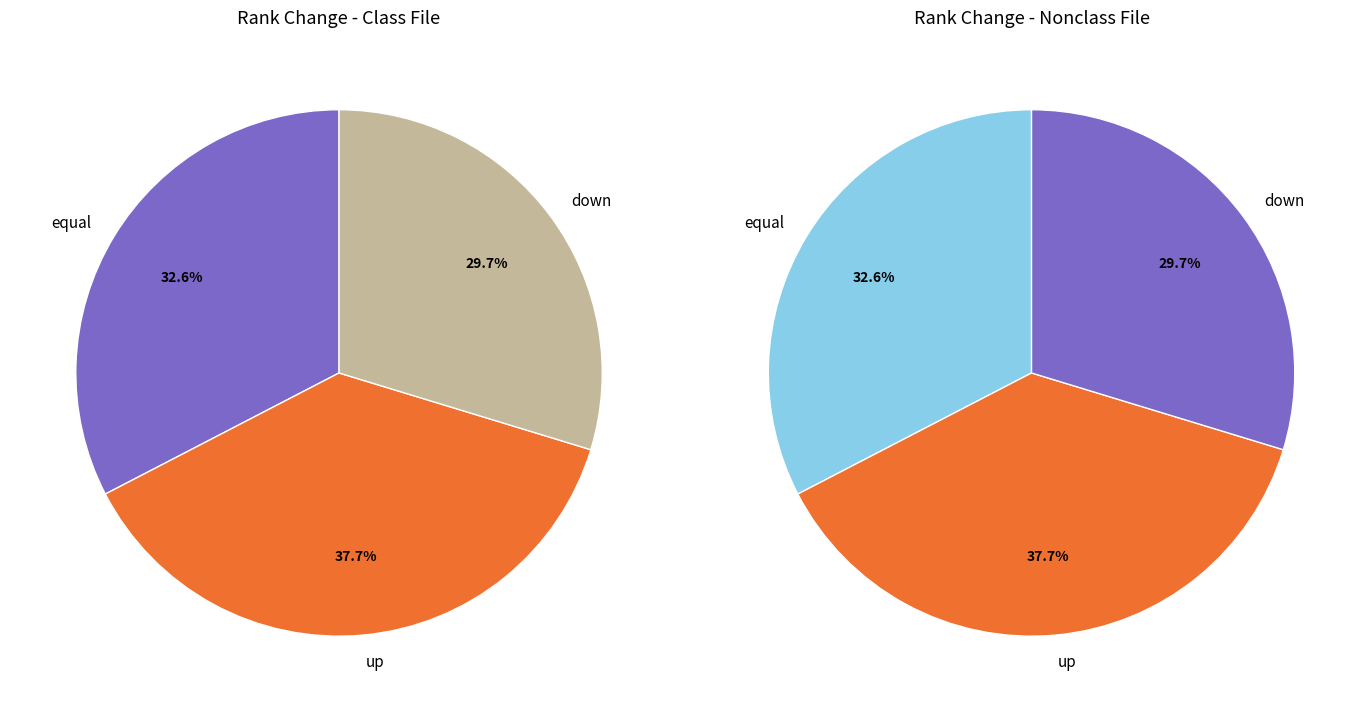

To the nearest percent, what is the difference between the largest and smallest slice percentages?

8%